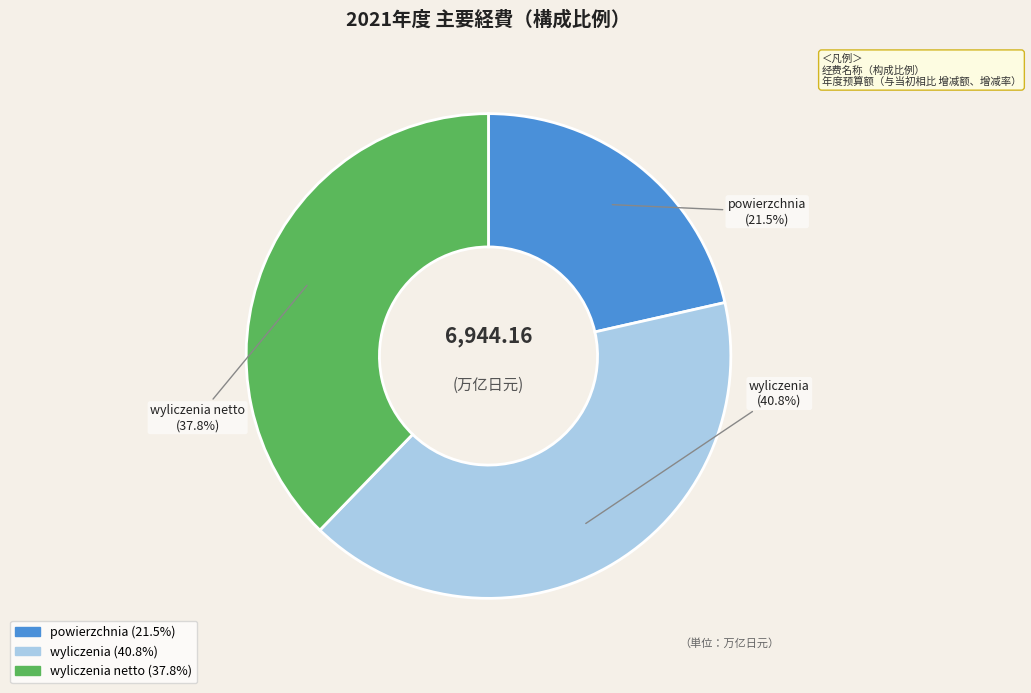

What percentage do wyliczenia (40.8%) and wyliczenia netto (37.8%) together represent?

78.5%